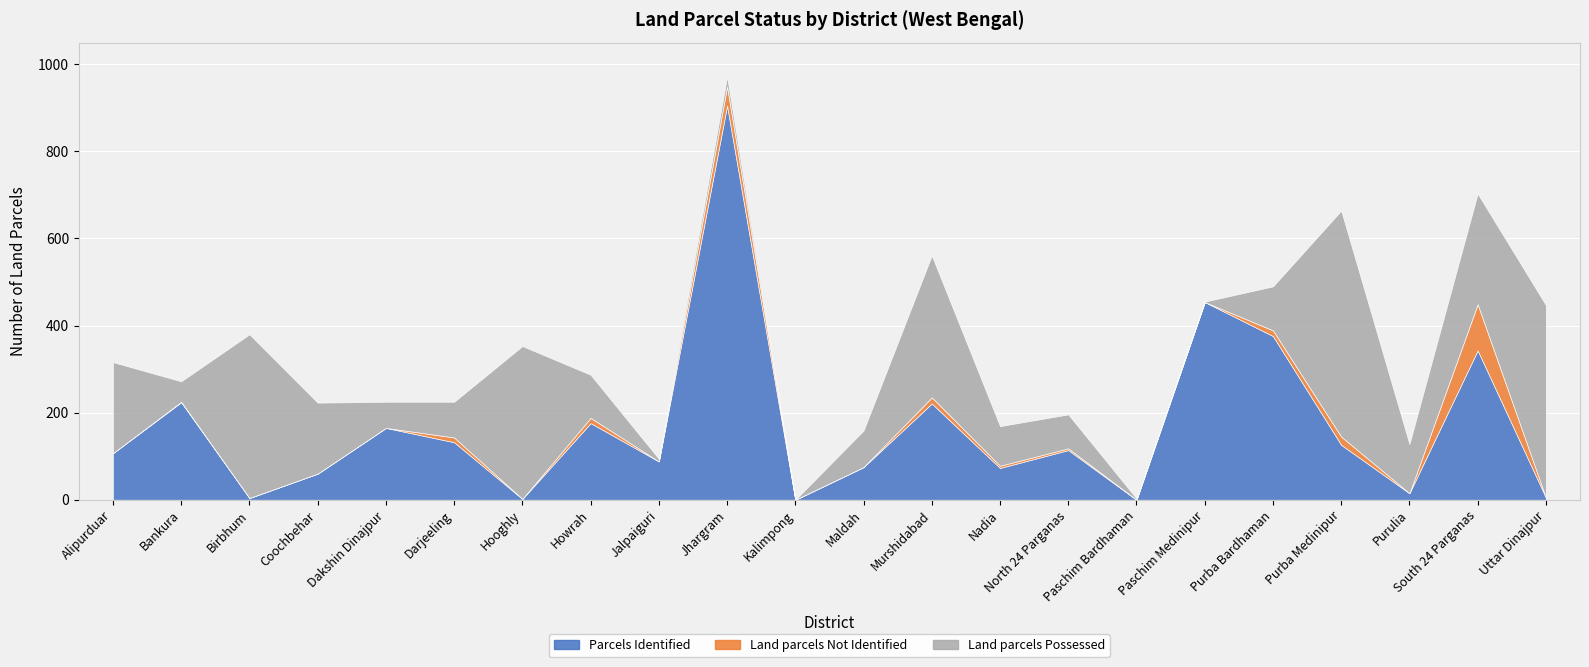

Rank the series at Maldah from lowest to highest value.

Land parcels Not Identified, Parcels Identified, Land parcels Possessed